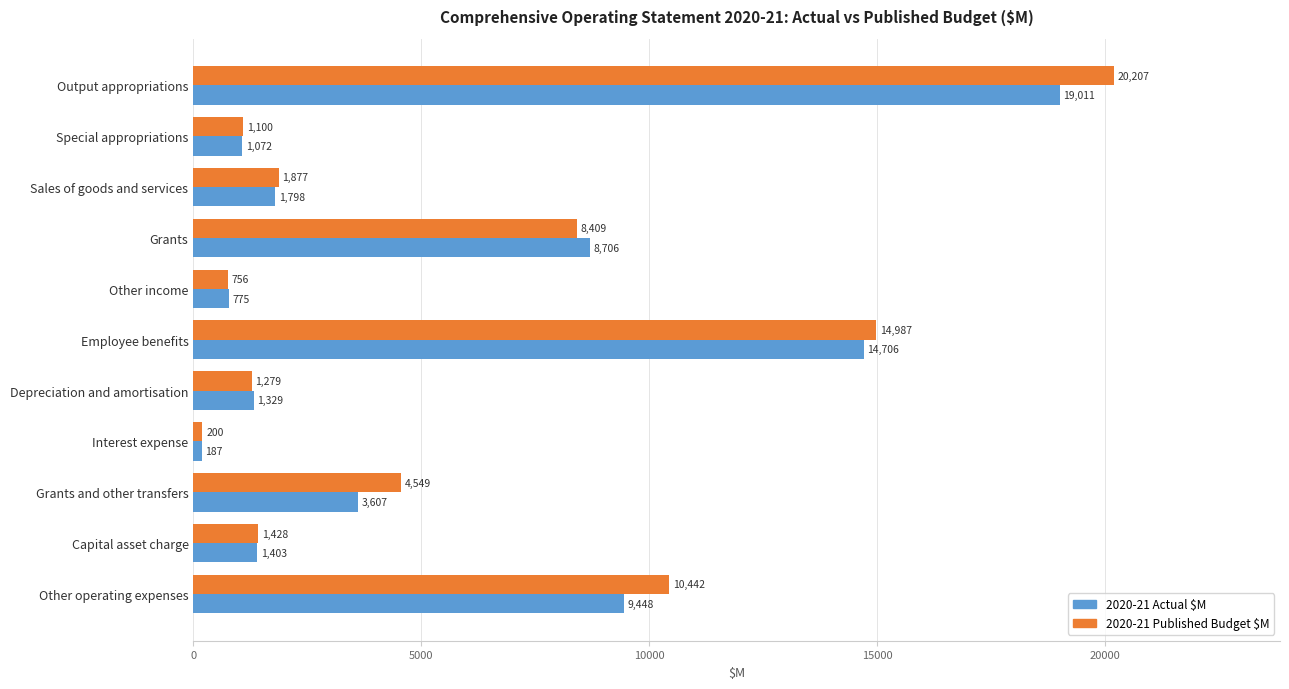

Which series has the largest range (max minus min)?

2020-21 Published Budget $M